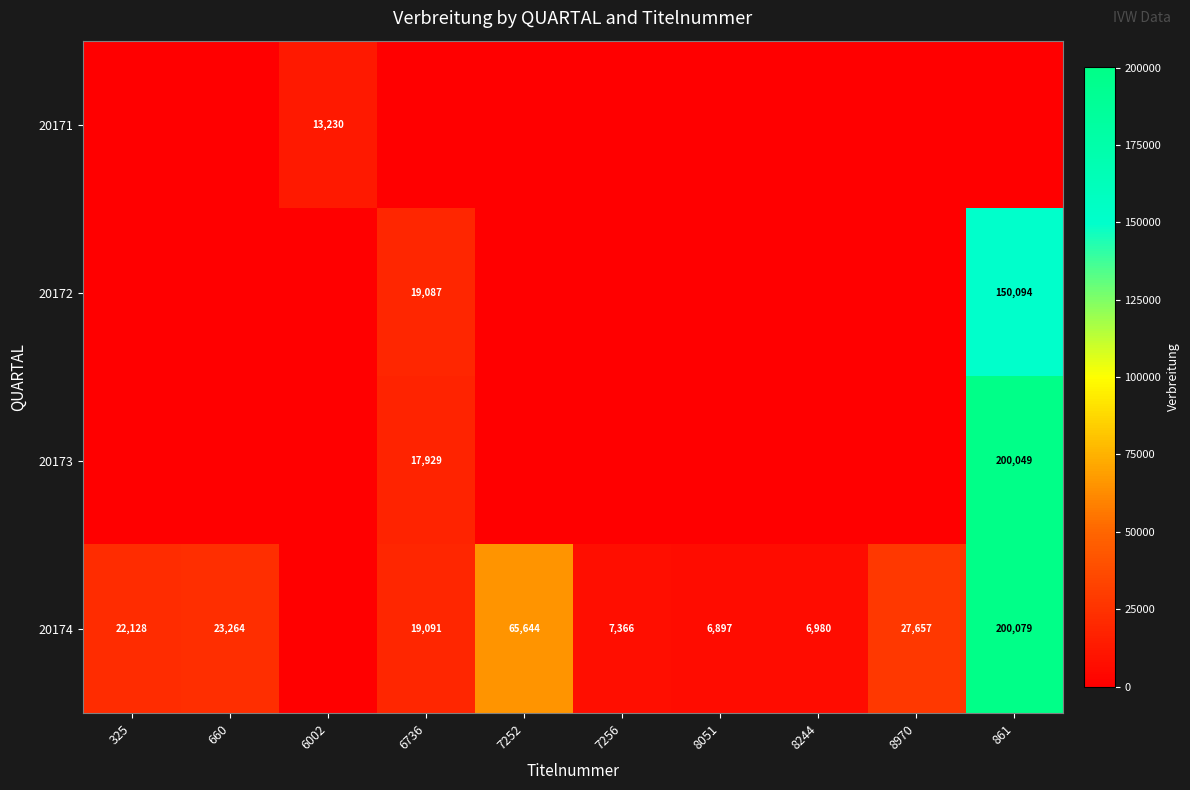

What is the sum of the 20174 values at 7252 and 7256?

73010